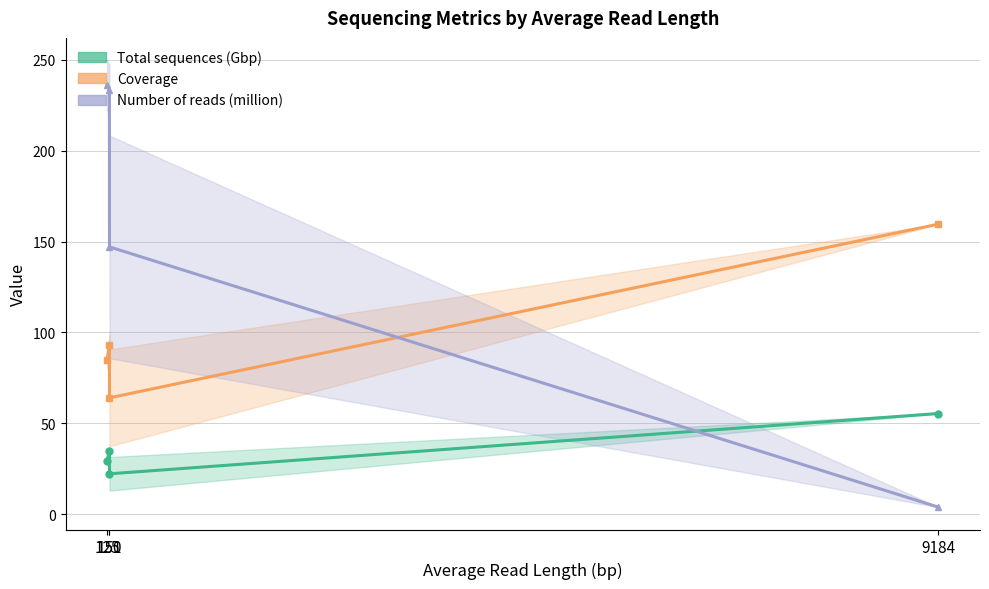

List the series in order of their overall mean, lowest first.

Total sequences (Gbp), Coverage, Number of reads (million)